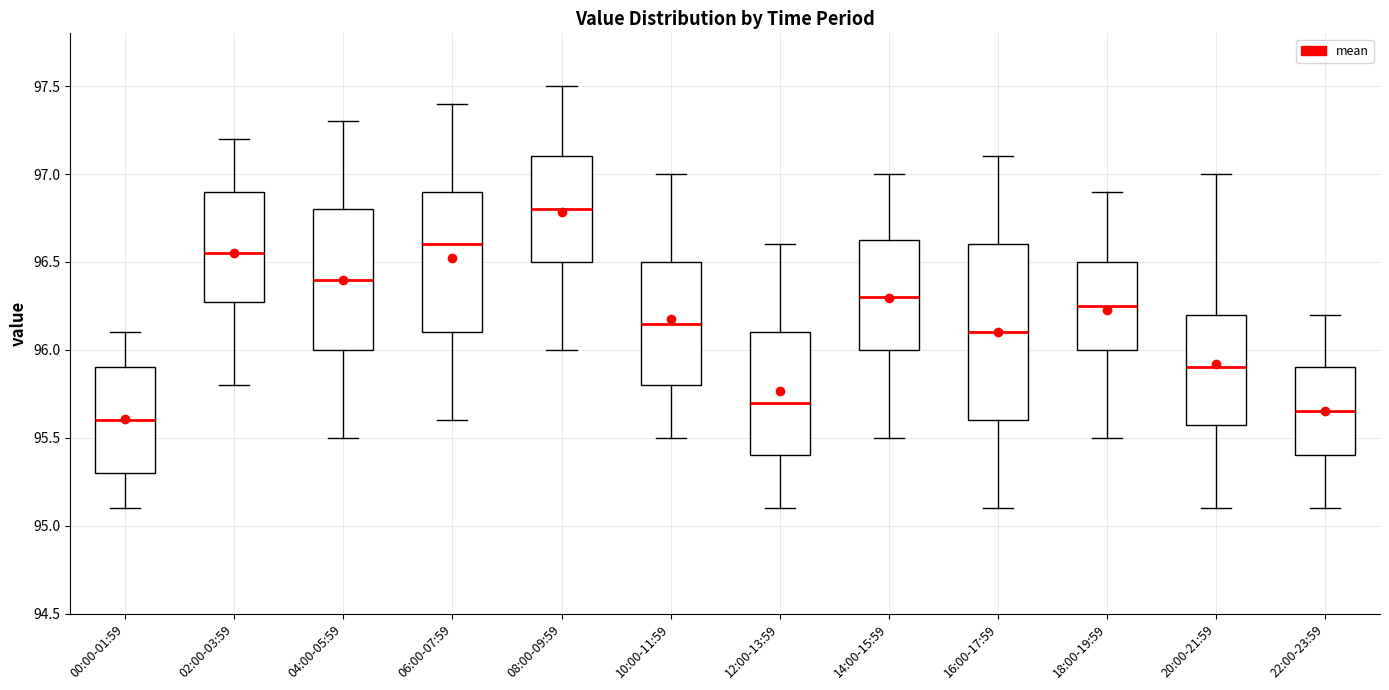

Reading left to right, transcribe this box plot: for each box, give where its median line is, the range the box spans, and where its two whiskers end, as read against the y-axis. The values are not printed on the chart, so give them approximately, as read against the axis.

00:00-01:59: median 95.60, box 95.30 to 95.90, whiskers 95.10 to 96.10
02:00-03:59: median 96.55, box 96.30 to 96.90, whiskers 95.80 to 97.20
04:00-05:59: median 96.40, box 96.00 to 96.80, whiskers 95.50 to 97.30
06:00-07:59: median 96.60, box 96.10 to 96.90, whiskers 95.60 to 97.40
08:00-09:59: median 96.80, box 96.50 to 97.10, whiskers 96.00 to 97.50
10:00-11:59: median 96.15, box 95.80 to 96.50, whiskers 95.50 to 97.00
12:00-13:59: median 95.70, box 95.40 to 96.10, whiskers 95.10 to 96.60
14:00-15:59: median 96.30, box 96.00 to 96.65, whiskers 95.50 to 97.00
16:00-17:59: median 96.10, box 95.60 to 96.60, whiskers 95.10 to 97.10
18:00-19:59: median 96.25, box 96.00 to 96.50, whiskers 95.50 to 96.90
20:00-21:59: median 95.90, box 95.60 to 96.20, whiskers 95.10 to 97.00
22:00-23:59: median 95.65, box 95.40 to 95.90, whiskers 95.10 to 96.20